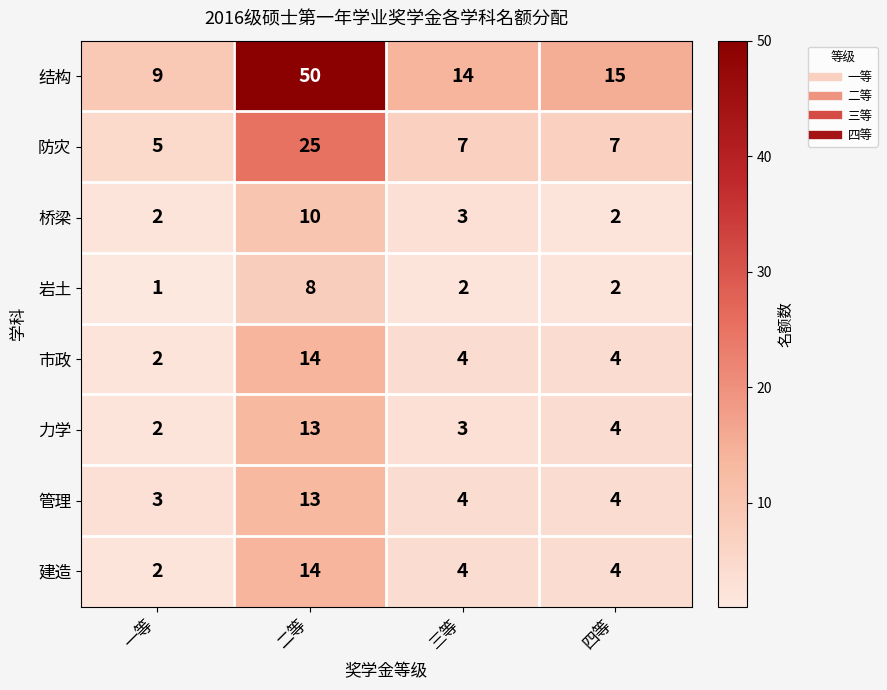

Where is 桥梁 nearest to the value 6?

三等